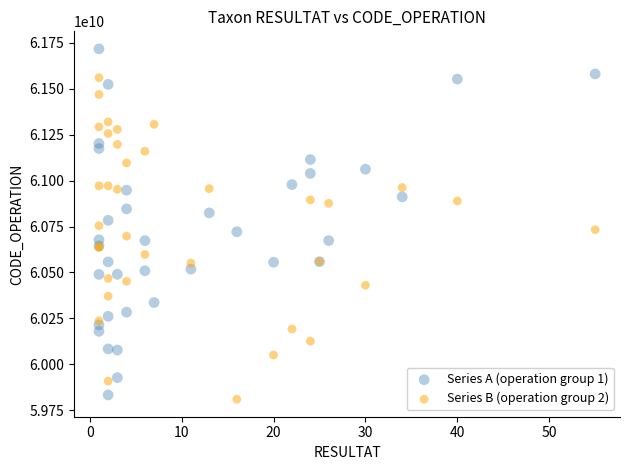

Which series reaches the minimum Y coordinate?

Series B (operation group 2)